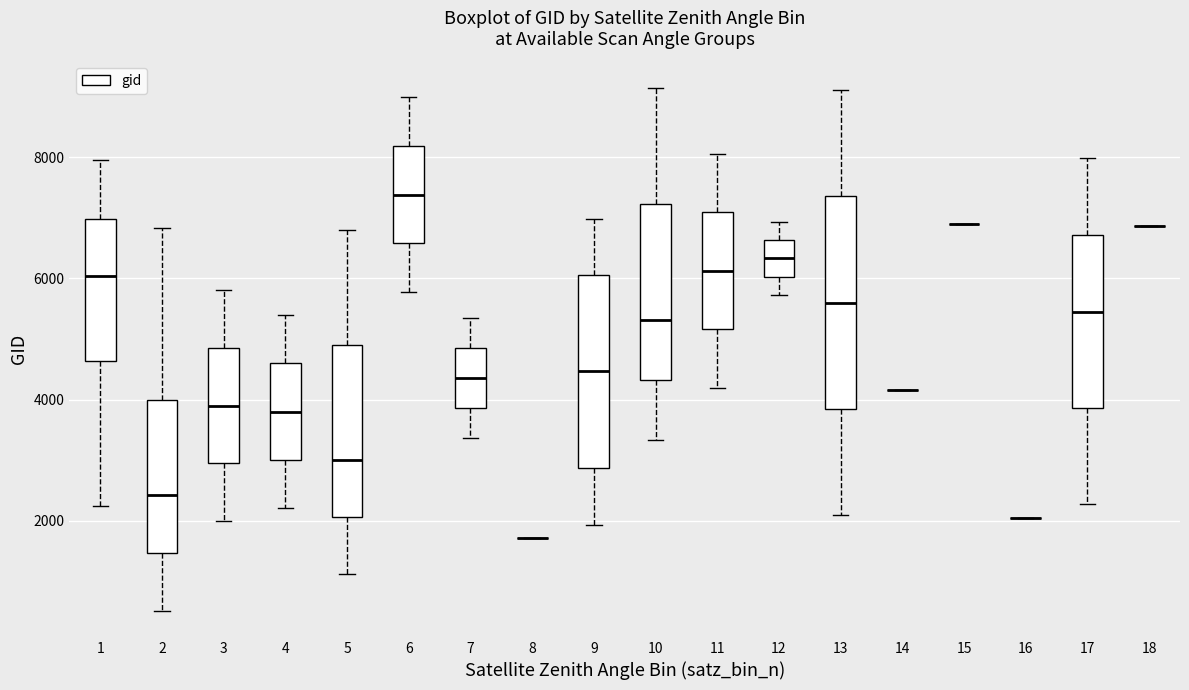

Reading left to right, transcribe this box plot: for each box, give where its median line is, the range the box spans, and where its two whiskers end, as read against the y-axis. The values are not printed on the chart, so give them approximately, as read against the axis.

1: median 6000, box 4600 to 7000, whiskers 2200 to 8000
2: median 2400, box 1400 to 4000, whiskers 600 to 6800
3: median 4000, box 3000 to 4800, whiskers 2000 to 5800
4: median 3800, box 3000 to 4600, whiskers 2200 to 5400
5: median 3000, box 2000 to 5000, whiskers 1200 to 6800
6: median 7400, box 6600 to 8200, whiskers 5800 to 9000
7: median 4400, box 3800 to 4800, whiskers 3400 to 5400
8: box collapsed to a line at 1800, whiskers 1800 to 1800
9: median 4400, box 2800 to 6000, whiskers 2000 to 7000
10: median 5400, box 4400 to 7200, whiskers 3400 to 9200
11: median 6200, box 5200 to 7000, whiskers 4200 to 8000
12: median 6400, box 6000 to 6600, whiskers 5800 to 7000
13: median 5600, box 3800 to 7400, whiskers 2000 to 9200
14: box collapsed to a line at 4200, whiskers 4200 to 4200
15: box collapsed to a line at 7000, whiskers 7000 to 7000
16: box collapsed to a line at 2000, whiskers 2000 to 2000
17: median 5400, box 3800 to 6800, whiskers 2200 to 8000
18: box collapsed to a line at 6800, whiskers 6800 to 6800